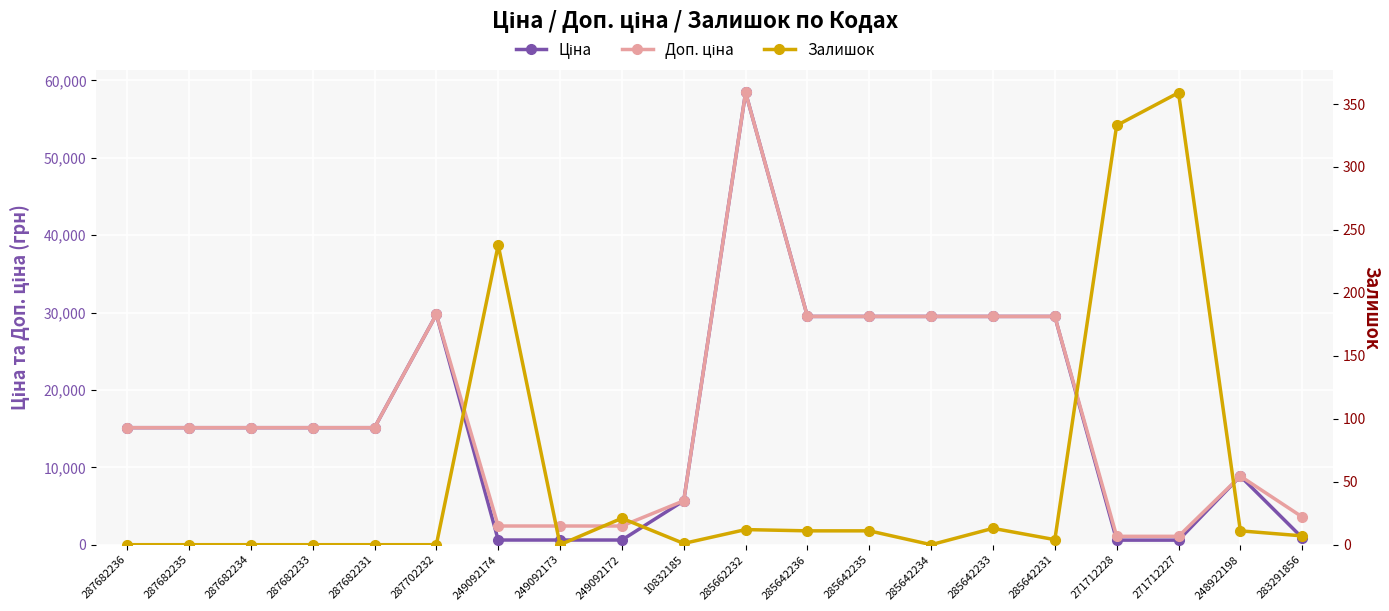

What is the label of the 15th point from the left?

285642233